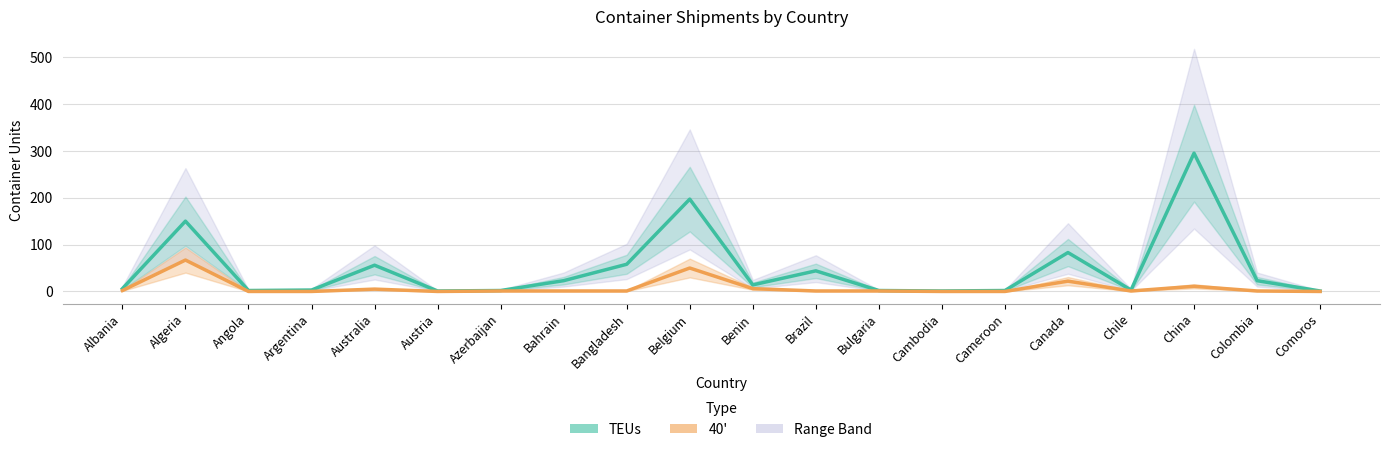

Is it true that 40' equals 67 at Algeria?

True